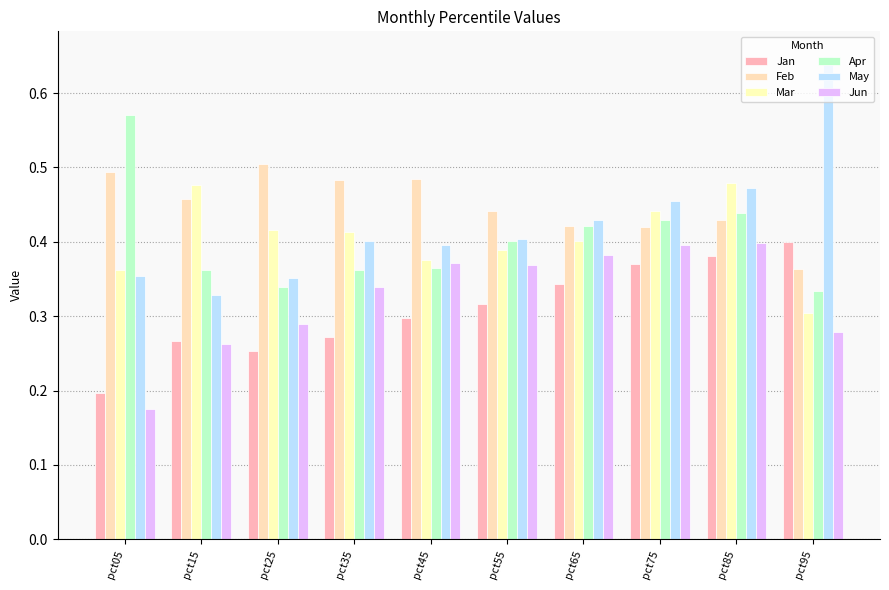

How many categories are shown in the chart?

10